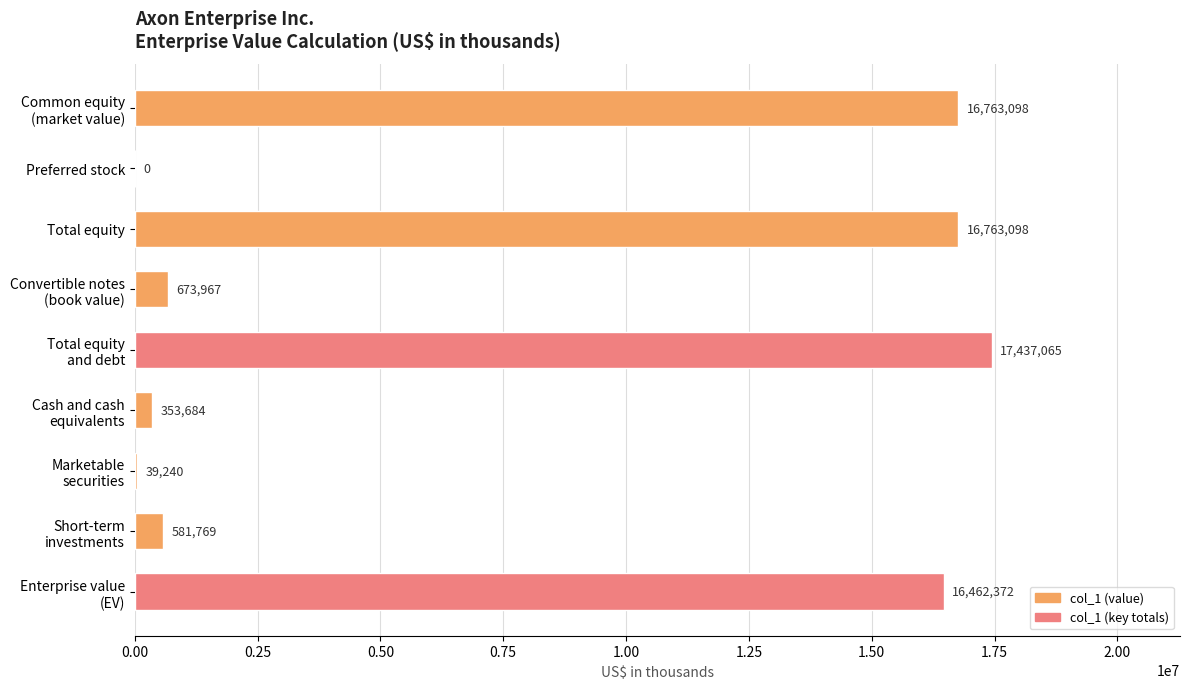

How many data points does each series have?

9